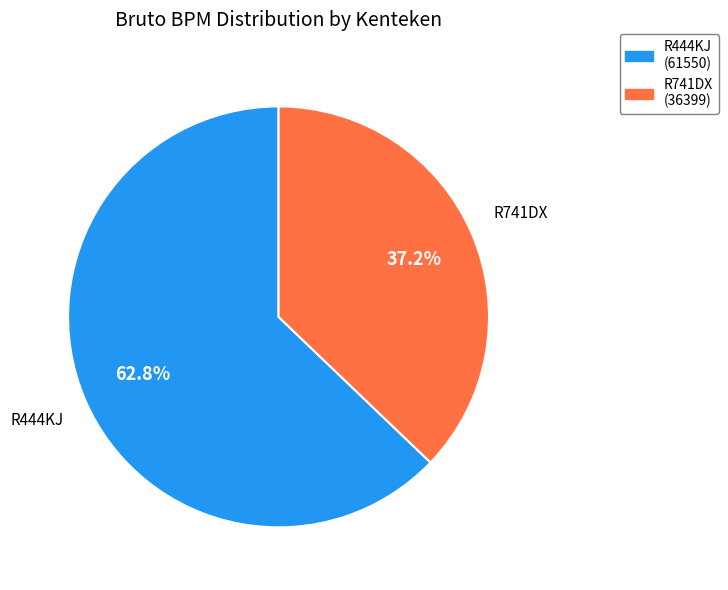

What is the majority slice?

R444KJ